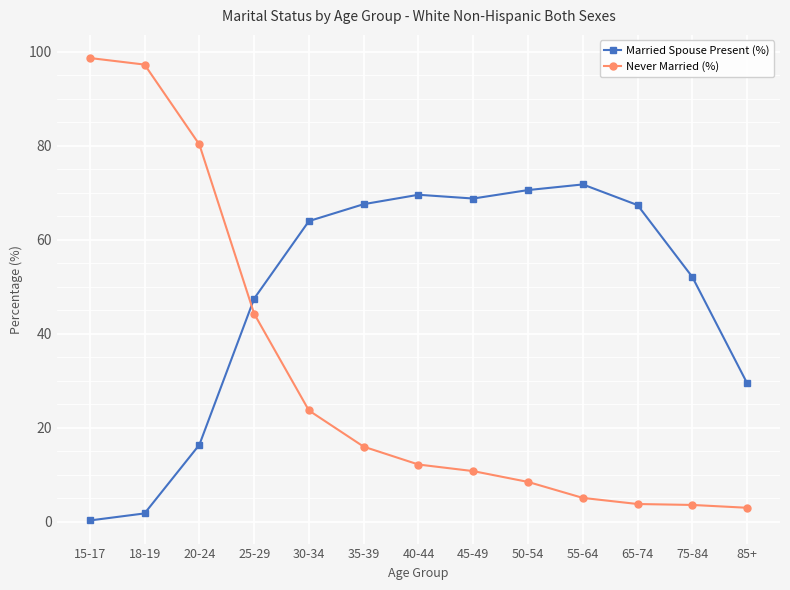

The Never Married (%) series shows 8.5 at 55-64. True or false?

False